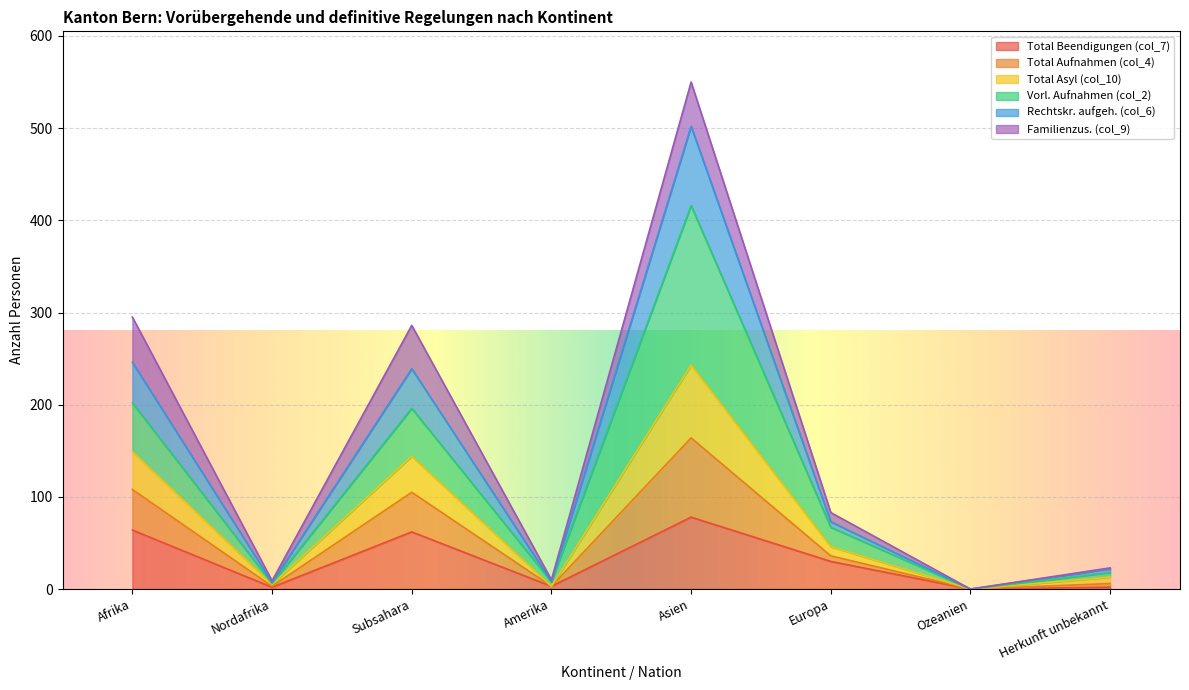

In Total Aufnahmen (col_4), how many points are higher than both neighbors (excluding endpoints)?

2